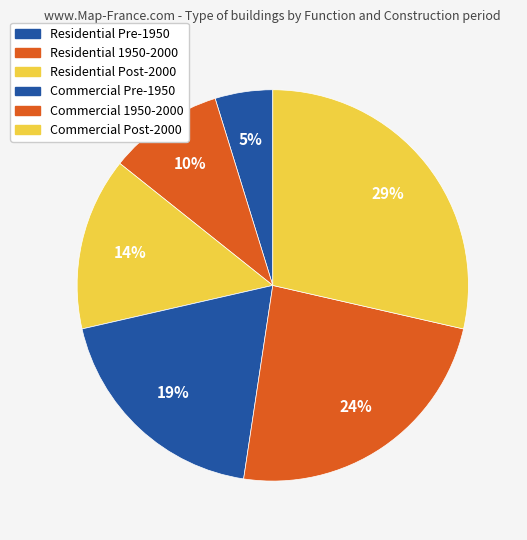

Count the number of slices in the pie.

6